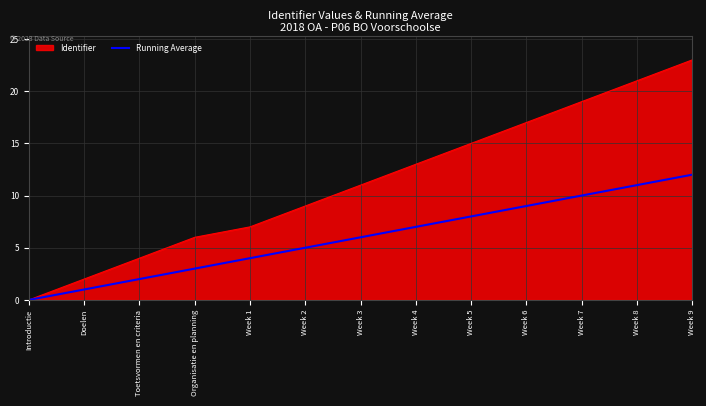

What position from the right is Introductie?

13